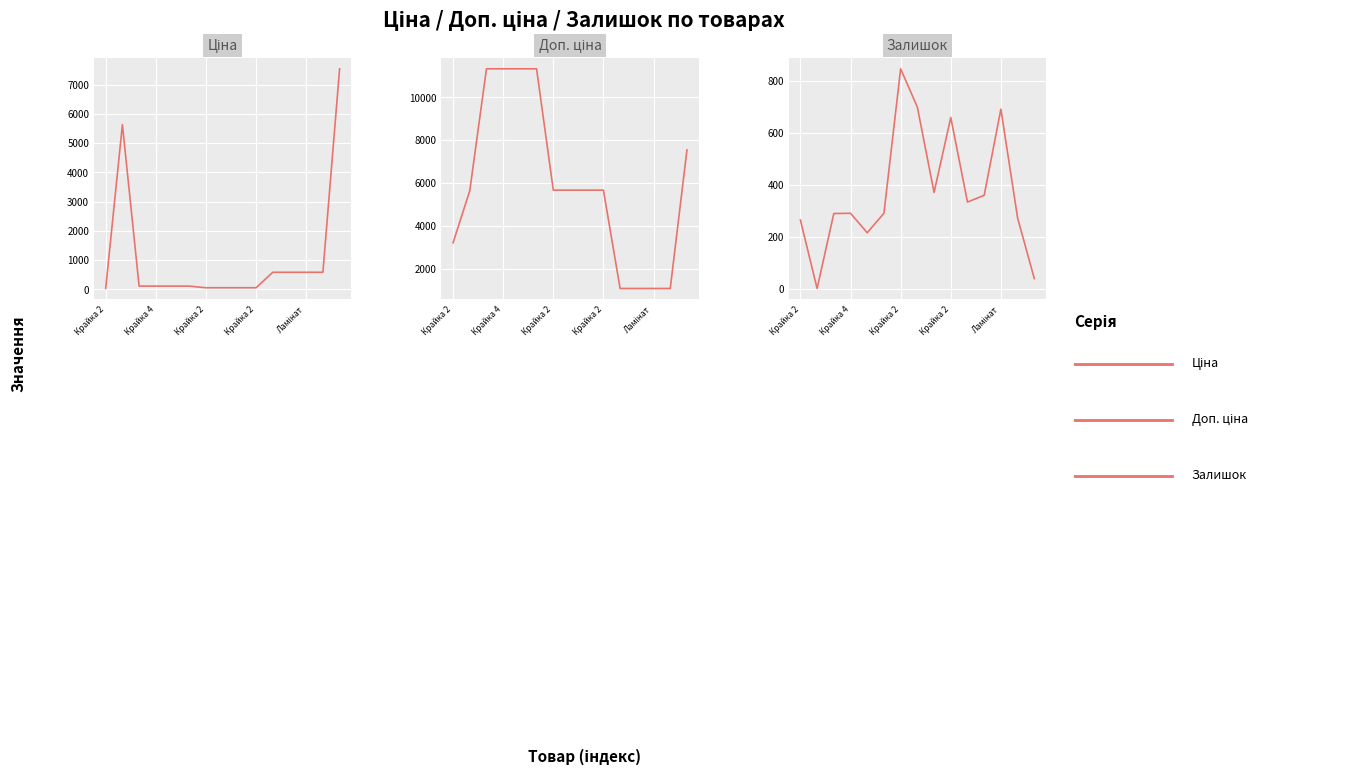

What is the value of the Ціна point at the 9th from the left?

56.7